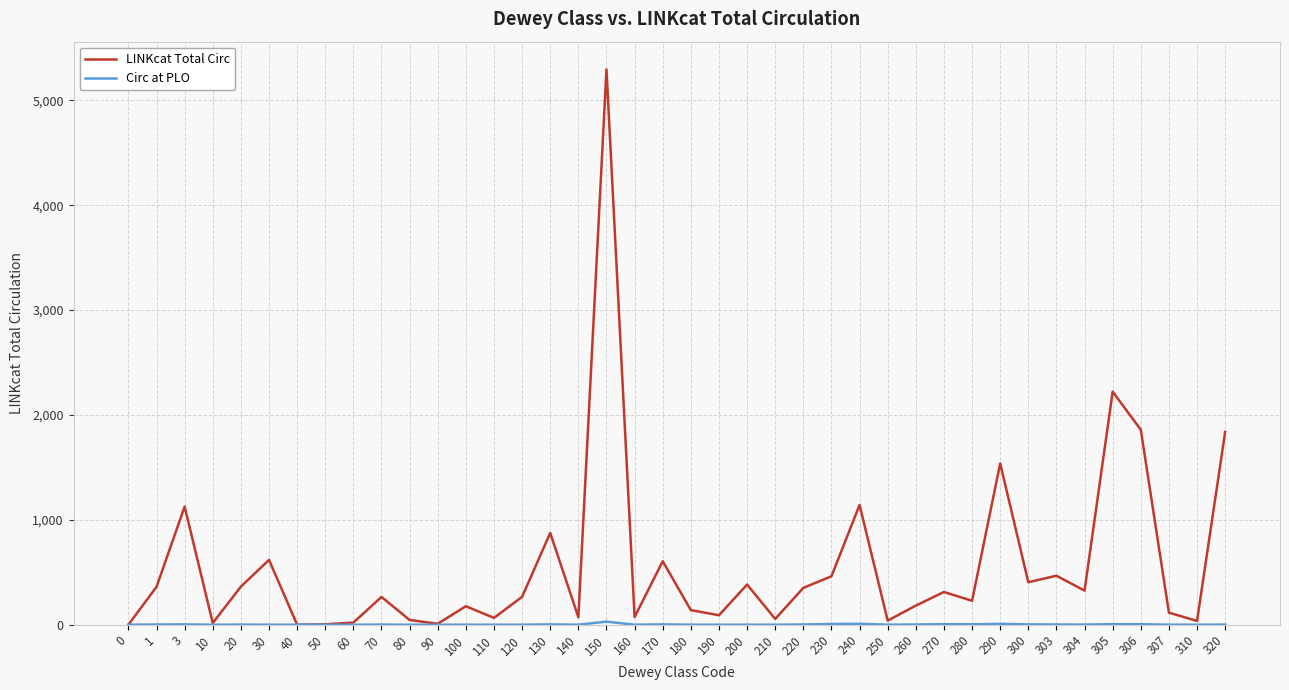

Where is LINKcat Total Circ nearest to the value 2647?

305